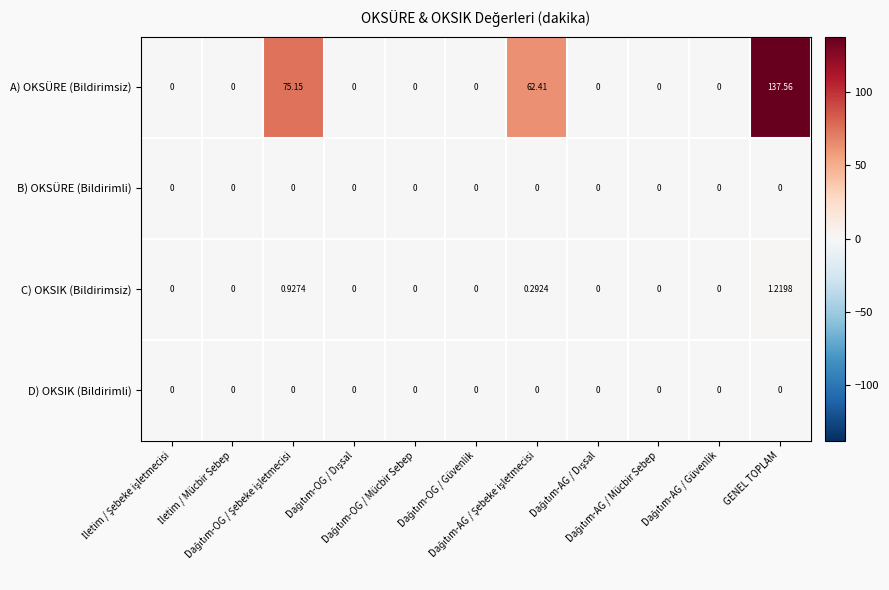

Which series has the widest spread of values?

A) OKSÜRE (Bildirimsiz)